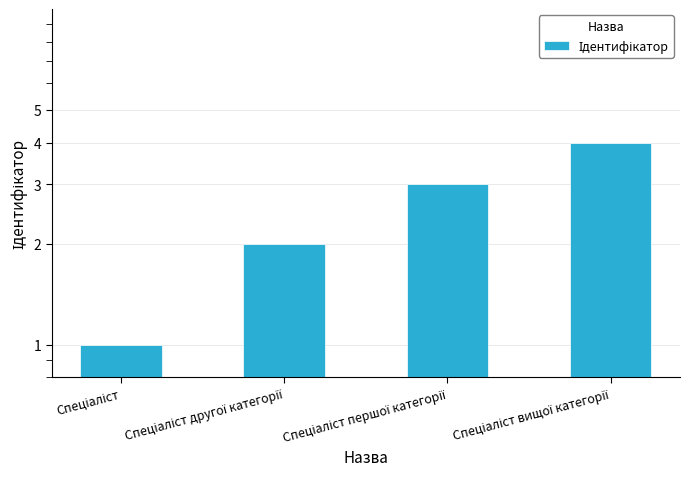

Is it true that the value at Спеціаліст is 1?

False